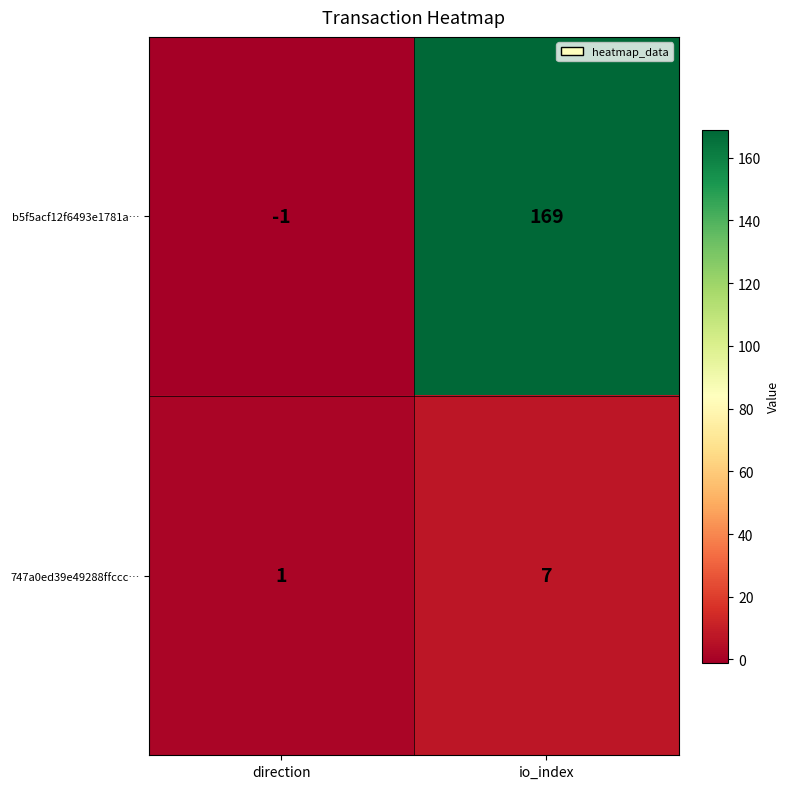

What is the maximum value shown in the chart?

169